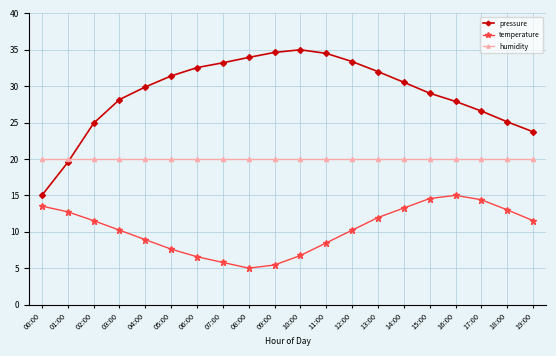

How many values in the temperature series are below 11?

10